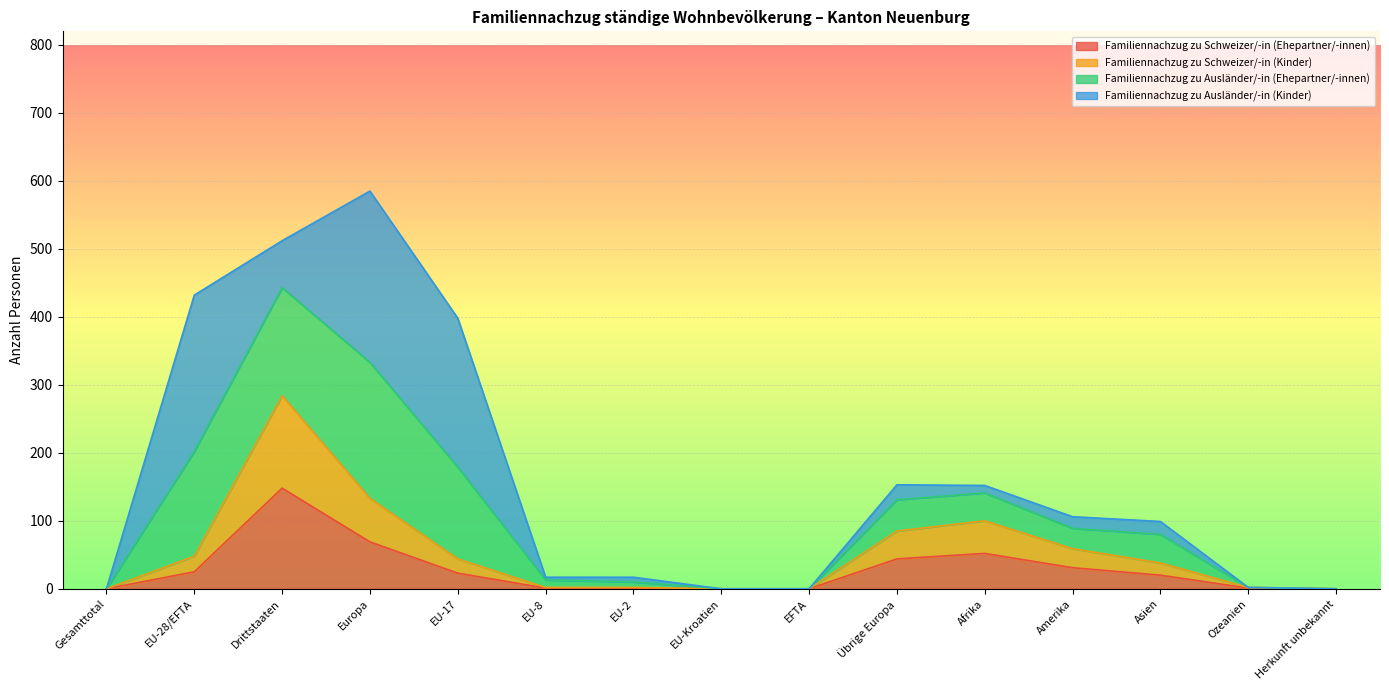

What are all the series names shown in the legend?

Familiennachzug zu Schweizer/-in (Ehepartner/-innen), Familiennachzug zu Schweizer/-in (Kinder), Familiennachzug zu Ausländer/-in (Ehepartner/-innen), Familiennachzug zu Ausländer/-in (Kinder)